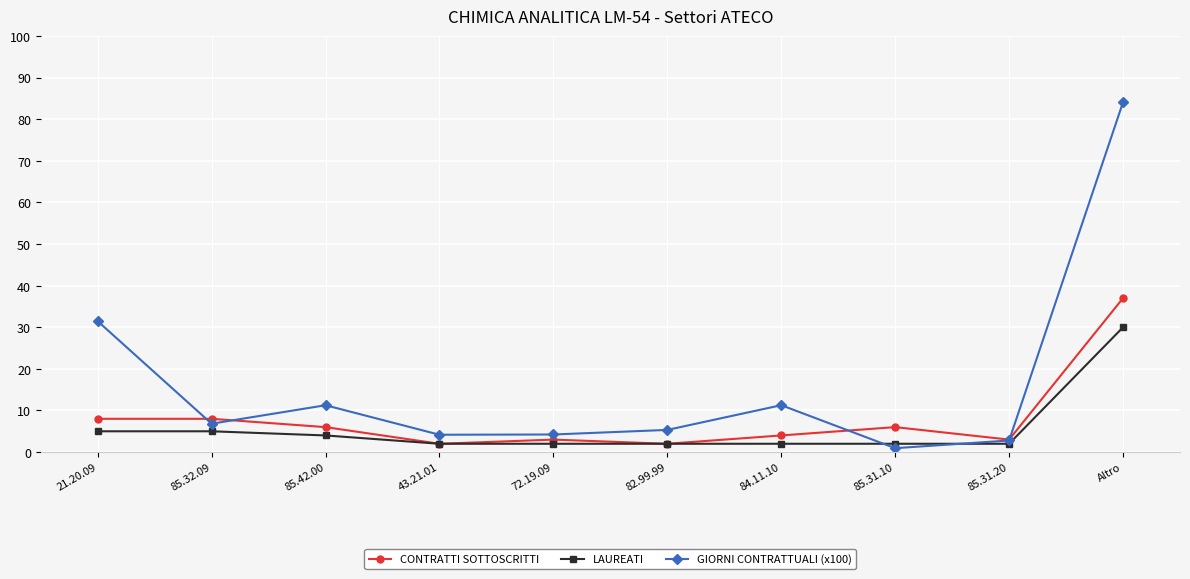

How many intersections are there between LAUREATI and GIORNI CONTRATTUALI (x100)?

2